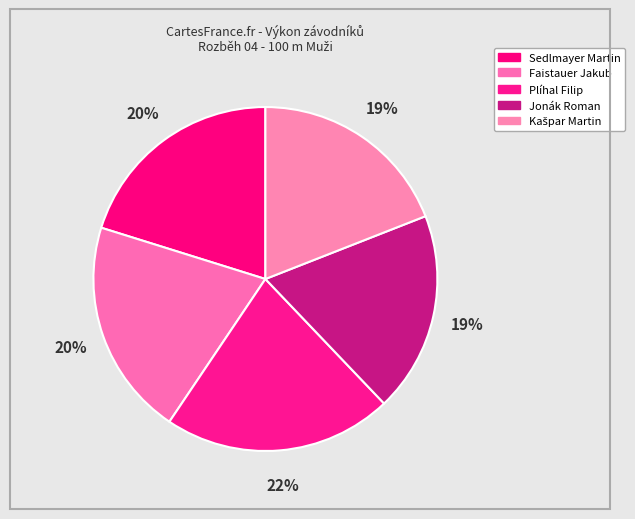

Count the number of slices in the pie.

5